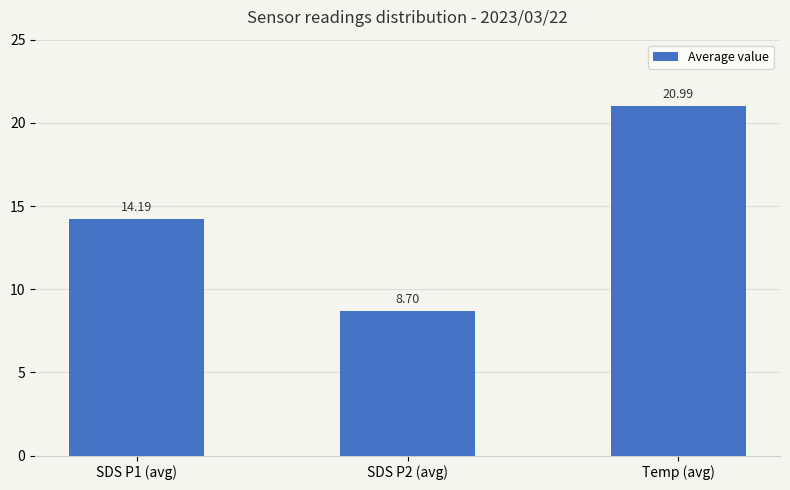

List the labels in order of value, smallest first.

SDS P2 (avg), SDS P1 (avg), Temp (avg)